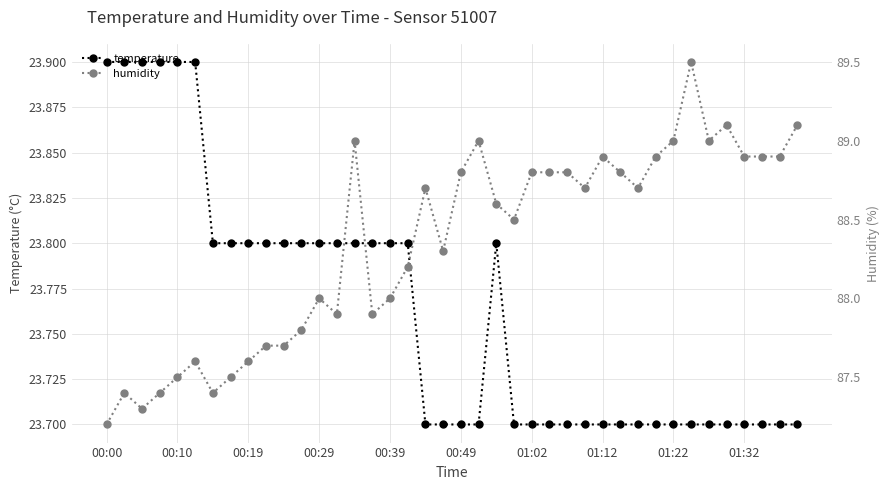

Which series has the largest range (max minus min)?

humidity